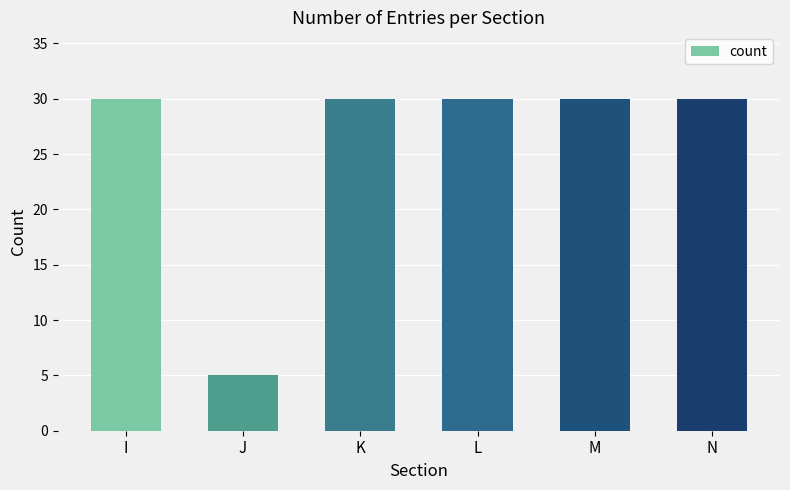

What is the difference between the maximum and minimum values?

25